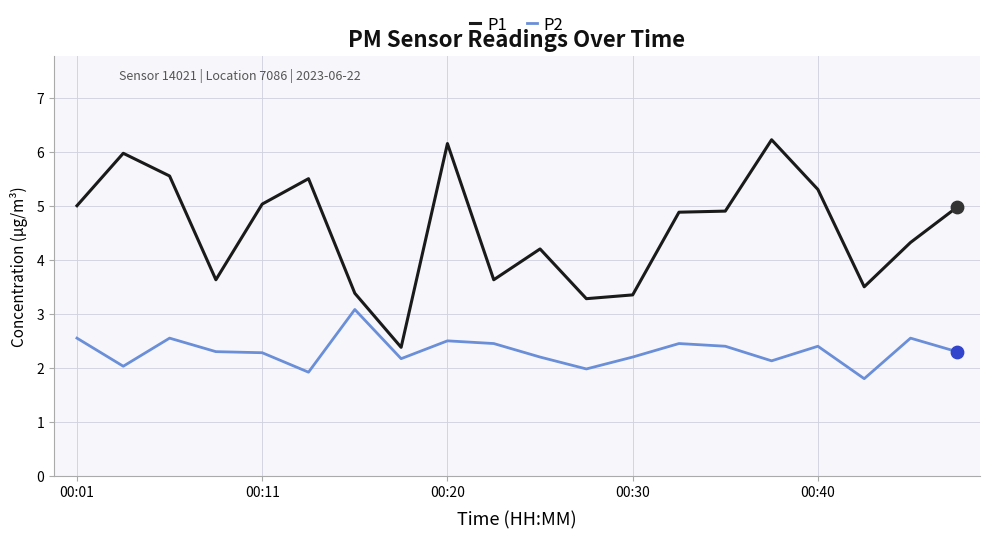

Which series has the largest total across all categories?

P1